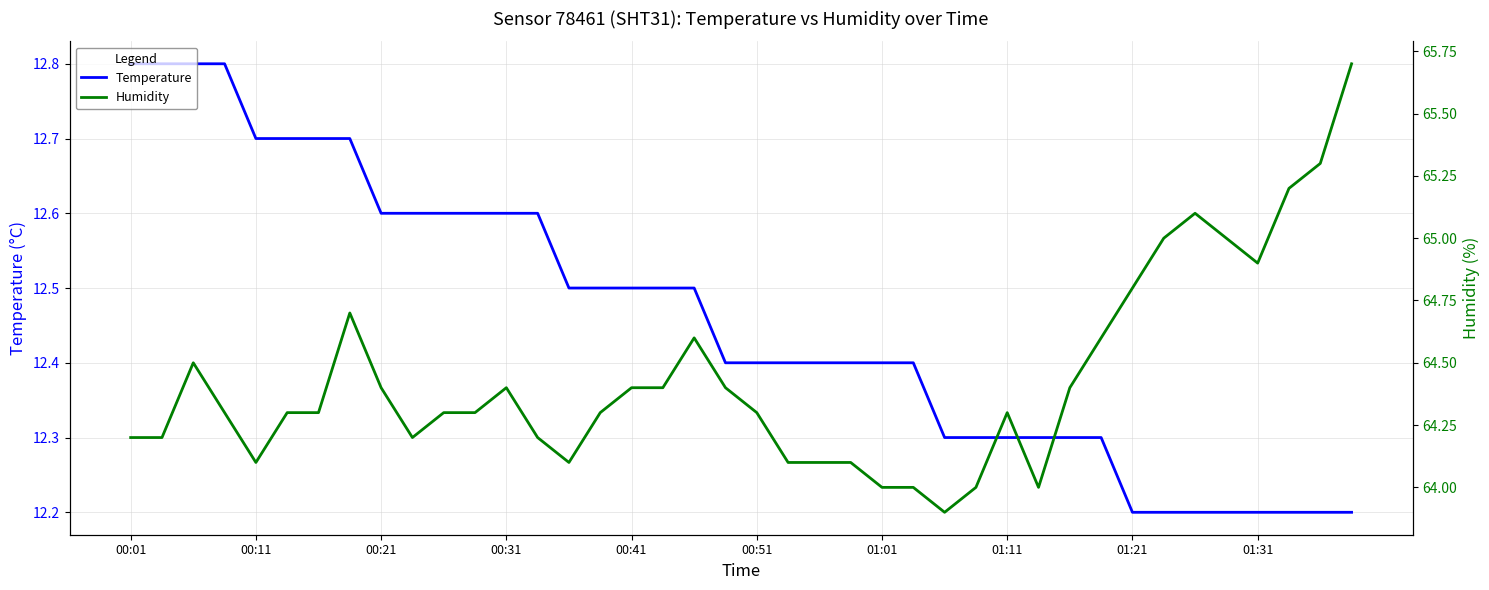

Which series has the widest spread of values?

Humidity